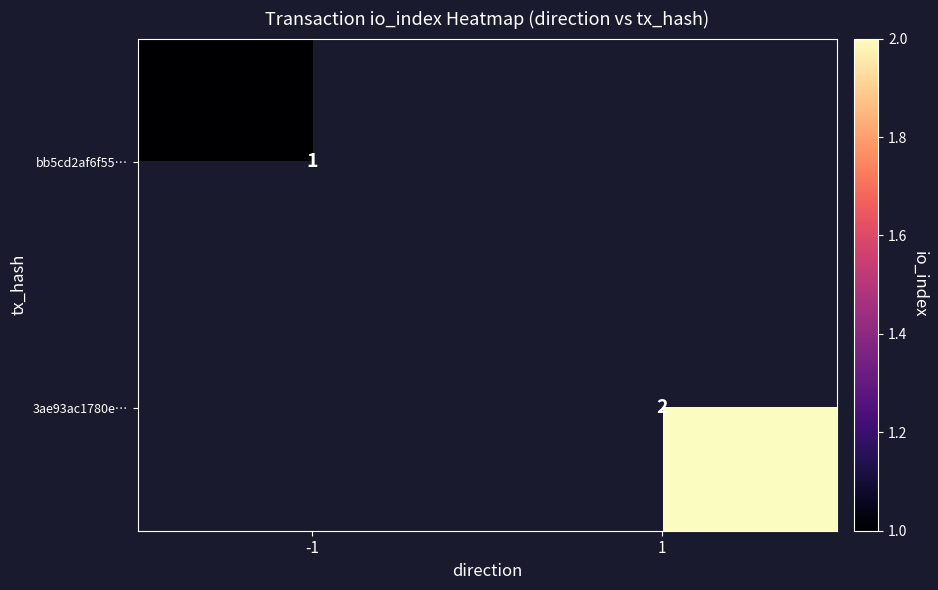

How many data points does each series have?

2